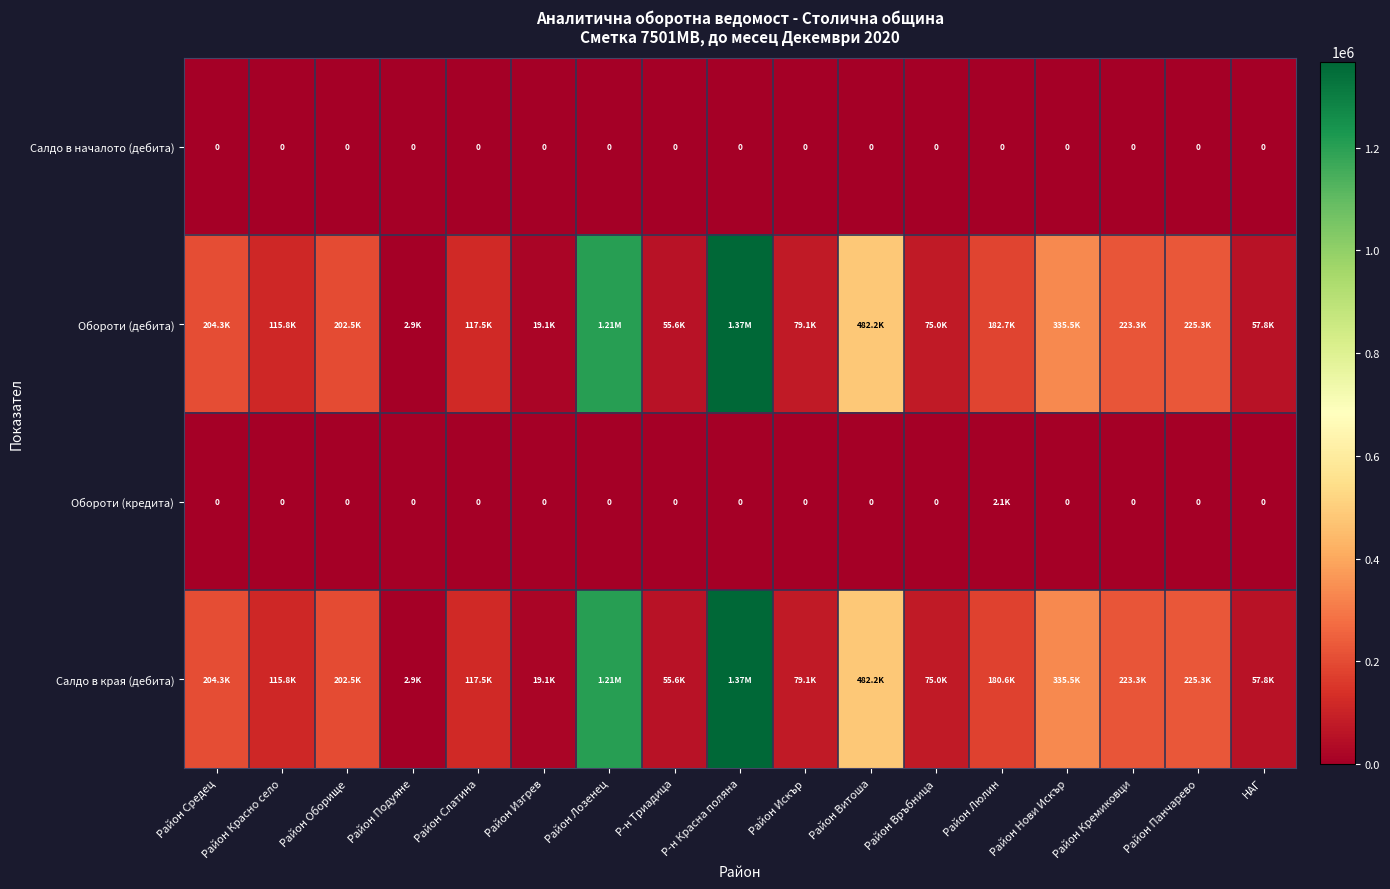

Rank the series by their maximum value, from lowest to highest.

Салдо в началото (дебита), Обороти (кредита), Обороти (дебита), Салдо в края (дебита)